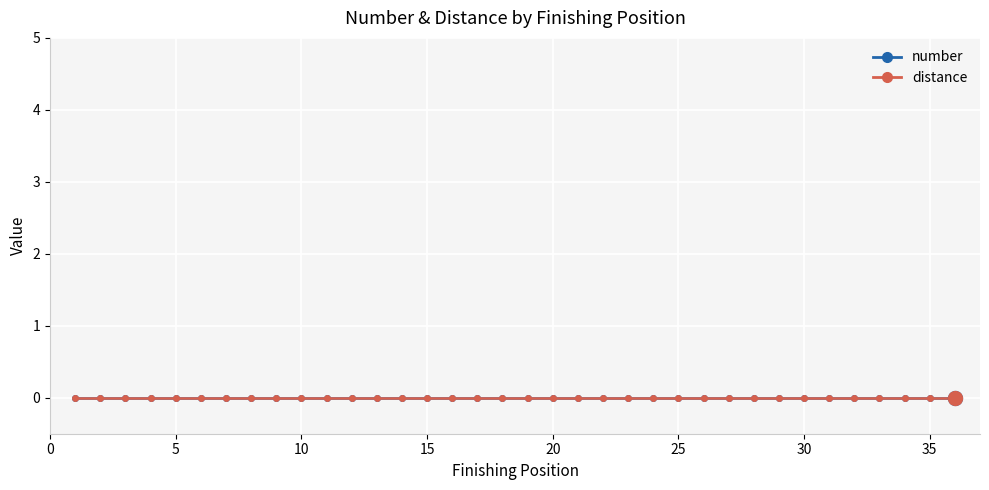

True or false: number and distance intersect in this chart.

False